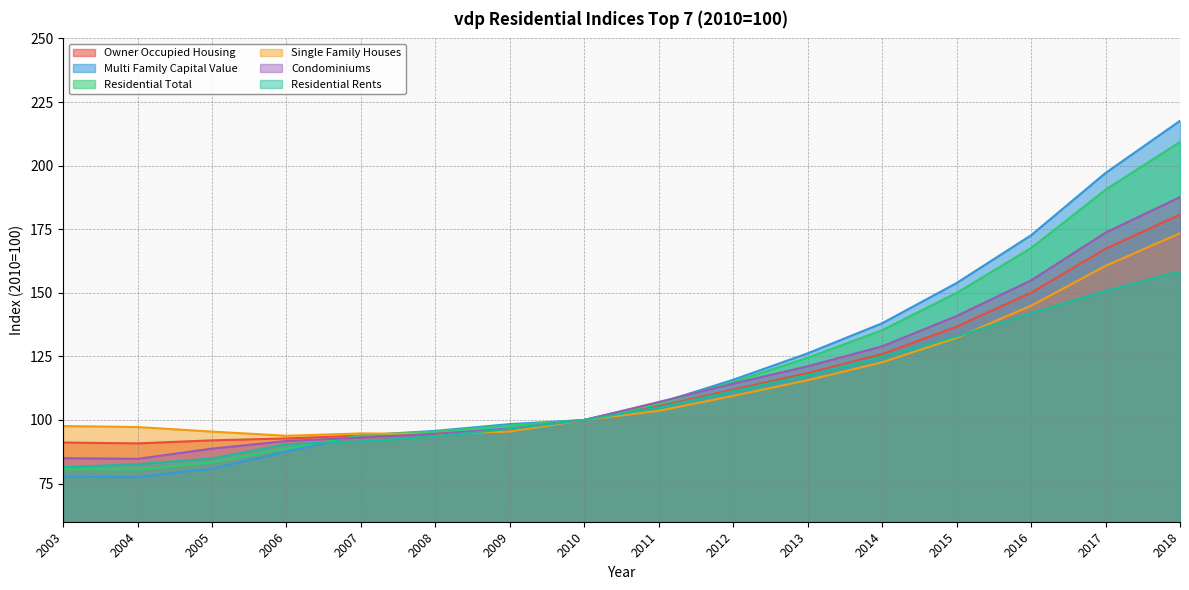

What are all the series names shown in the legend?

Owner Occupied Housing, Multi Family Capital Value, Residential Total, Single Family Houses, Condominiums, Residential Rents